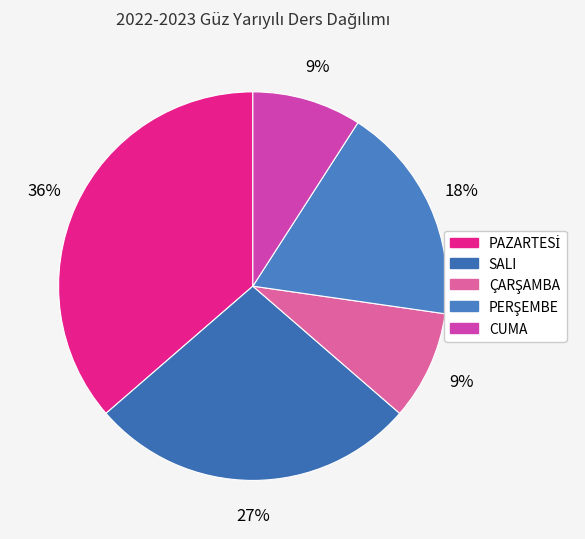

To the nearest percent, what portion does PAZARTESİ represent?

36%